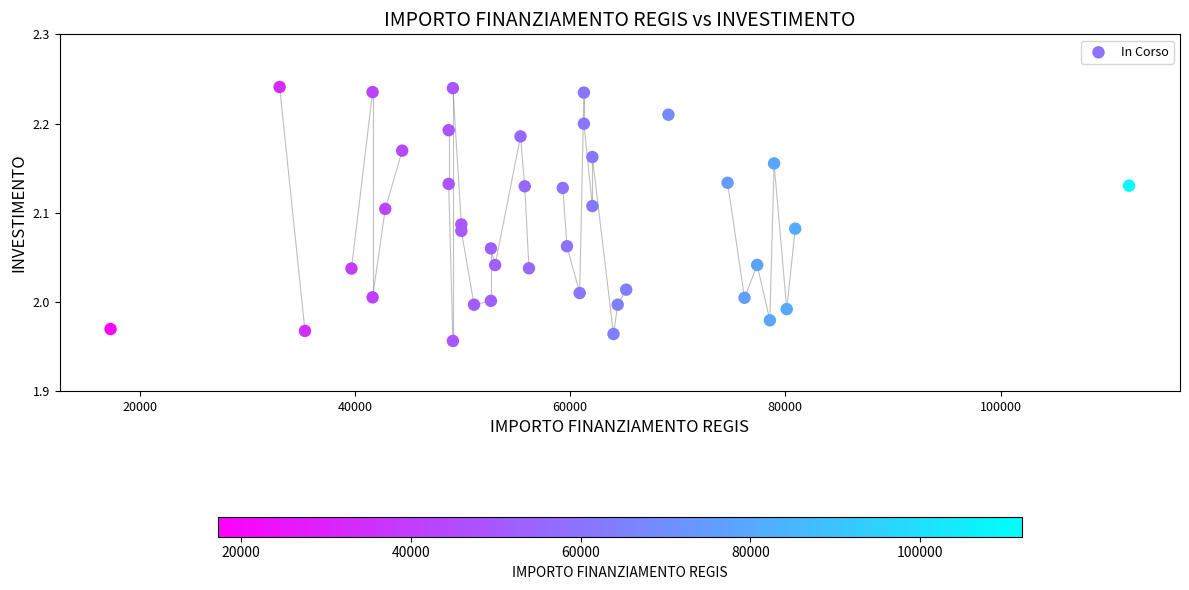

What is the range of Y values (max minus min)?

0.3